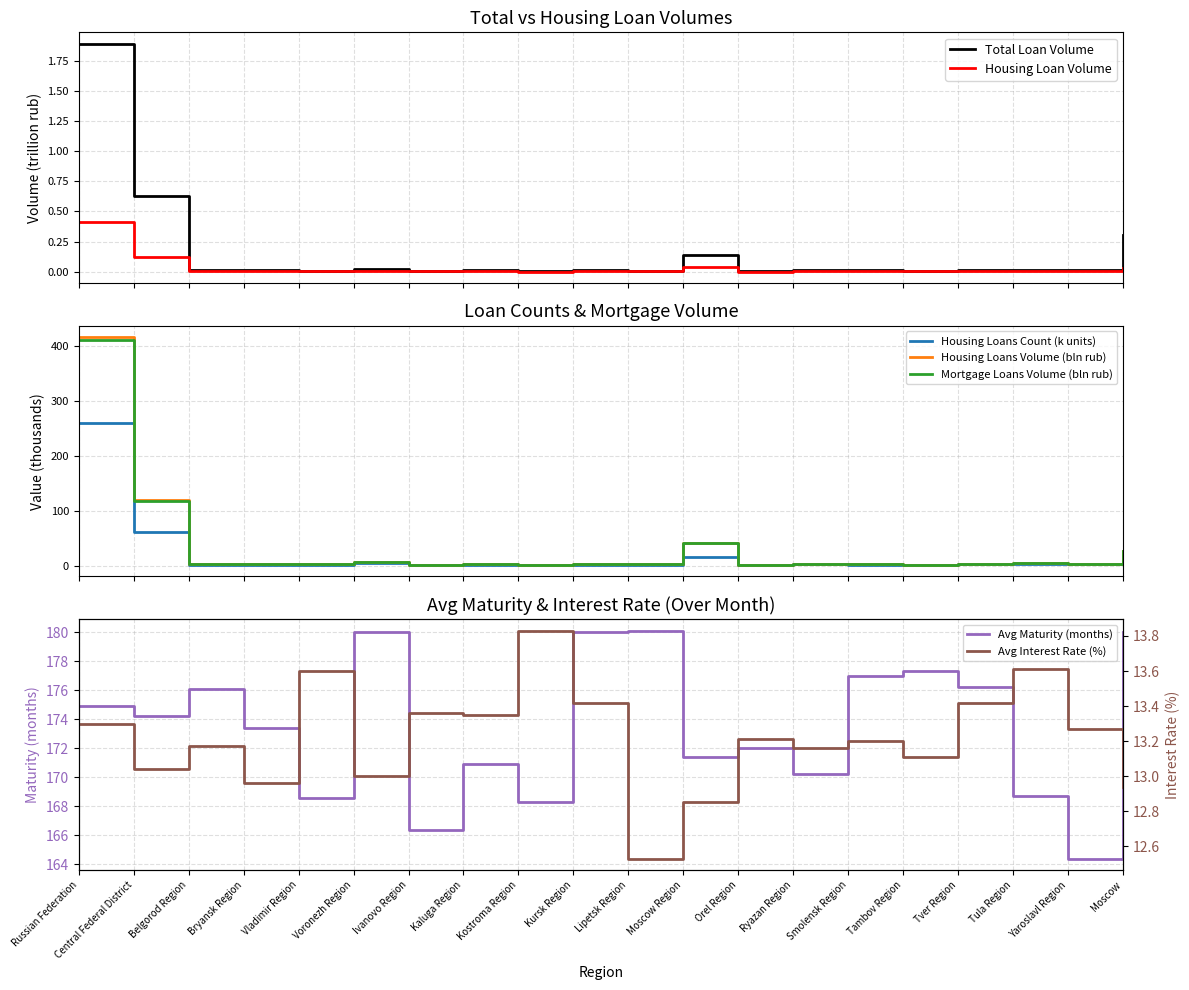

What is the greatest value displayed?

415.2